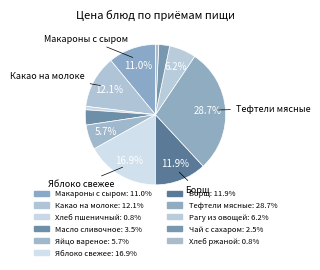

To the nearest percent, what portion does Яйцо вареное represent?

6%